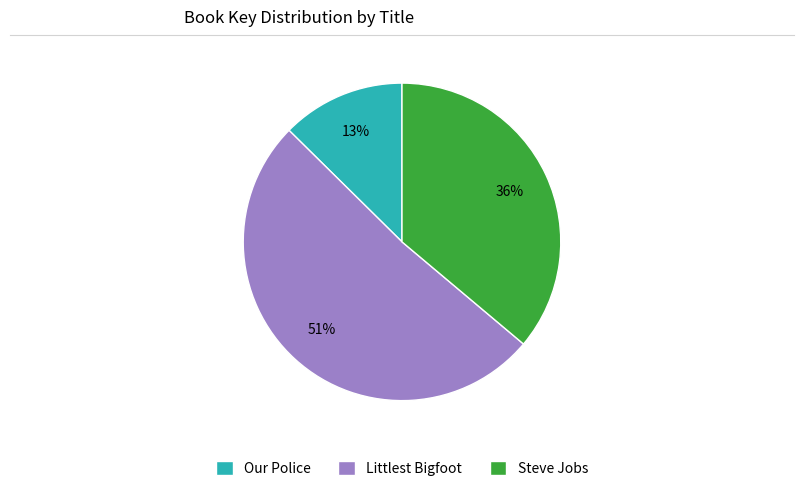

Which slice represents more than half of the pie?

Littlest Bigfoot